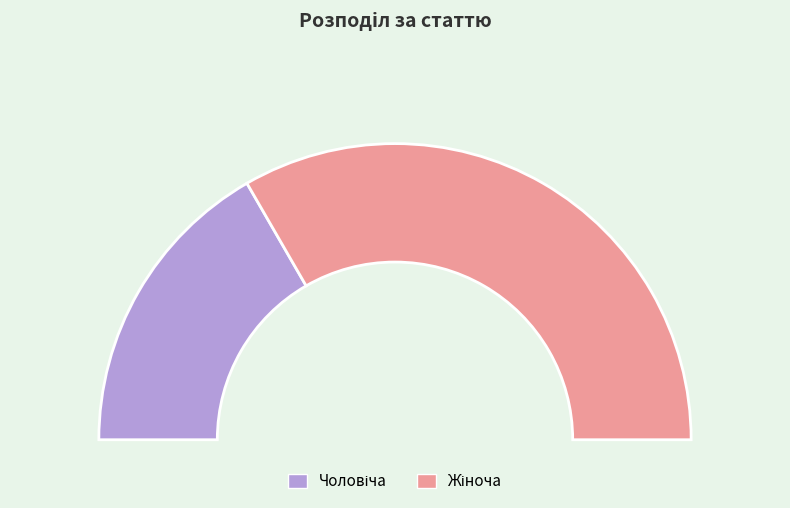

How many segments does this pie chart have?

2